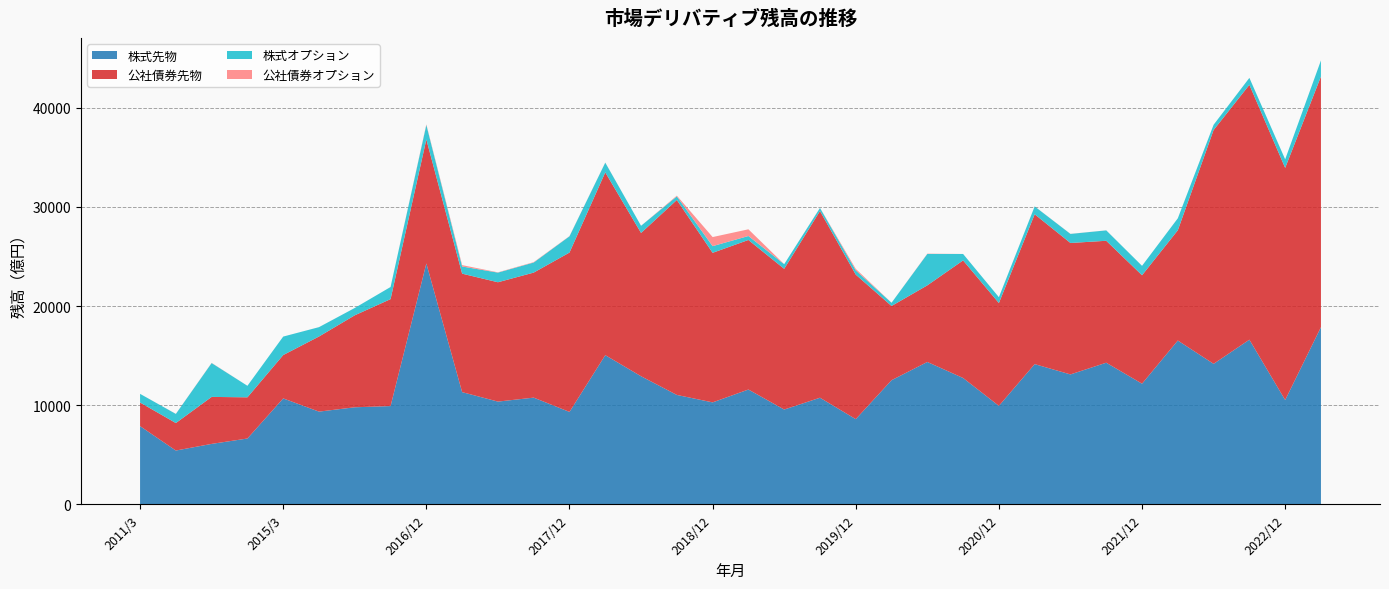

Reading left to right, extract all data points from this chart.

株式先物: 2011/3=7890.0	2012/3=5429.4	2013/3=6099.3	2014/3=6642.5	2015/3=10685.7	2016/3=9353.7	2016/6=9791.5	2016/9=9912.5	2016/12=24293.9	2017/3=11318.3	2017/6=10364.2	2017/9=10764.1	2017/12=9323.5	2018/3=15047.4	2018/6=12920.1	2018/9=11036.2	2018/12=10285.1	2019/3=11581.2	2019/6=9562.9	2019/9=10753.9	2019/12=8594.8	2020/3=12519.8	2020/6=14359.7	2020/9=12743.9	2020/12=9934.2	2021/3=14143.1	2021/6=13103.9	2021/9=14285.0	2021/12=12168.9	2022/3=16520.6	2022/6=14171.5	2022/9=16606.8	2022/12=10523.7	2023/3=17874.6
公社債券先物: 2011/3=2382.9	2012/3=2772.3	2013/3=4738.1	2014/3=4152.5	2015/3=4371.8	2016/3=7573.3	2016/6=9275.5	2016/9=10784.6	2016/12=12503.5	2017/3=11946.3	2017/6=12033.7	2017/9=12607.6	2017/12=16068.5	2018/3=18431.8	2018/6=14449.4	2018/9=19658.7	2018/12=15080.6	2019/3=15080.2	2019/6=14189.2	2019/9=18827.2	2019/12=14572.6	2020/3=7483.6	2020/6=7725.0	2020/9=11856.7	2020/12=10367.5	2021/3=15108.5	2021/6=13253.8	2021/9=12294.6	2021/12=10934.5	2022/3=11120.0	2022/6=23575.3	2022/9=25700.0	2022/12=23404.5	2023/3=25272.7
株式オプション: 2011/3=872.5	2012/3=919.6	2013/3=3412.2	2014/3=1162.1	2015/3=1863.0	2016/3=943.3	2016/6=738.4	2016/9=1222.6	2016/12=1461.9	2017/3=722.6	2017/6=971.3	2017/9=1016.3	2017/12=1639.1	2018/3=978.6	2018/6=721.7	2018/9=363.4	2018/12=672.9	2019/3=399.5	2019/6=468.8	2019/9=307.0	2019/12=428.2	2020/3=326.0	2020/6=3168.2	2020/9=648.3	2020/12=588.0	2021/3=791.8	2021/6=913.2	2021/9=1049.0	2021/12=950.8	2022/3=1205.2	2022/6=529.9	2022/9=697.2	2022/12=865.3	2023/3=1621.3
公社債券オプション: 2011/3=0.0	2012/3=8.0	2013/3=19.1	2014/3=0.0	2015/3=0.0	2016/3=1.5	2016/6=0.1	2016/9=0.0	2016/12=61.0	2017/3=139.0	2017/6=30.1	2017/9=40.0	2017/12=20.0	2018/3=10.0	2018/6=0.0	2018/9=70.0	2018/12=915.2	2019/3=675.6	2019/6=0.0	2019/9=10.6	2019/12=151.4	2020/3=1.7	2020/6=27.0	2020/9=0.0	2020/12=4.0	2021/3=6.5	2021/6=8.0	2021/9=4.0	2021/12=0.0	2022/3=2.0	2022/6=0.0	2022/9=2.0	2022/12=0.0	2023/3=0.0